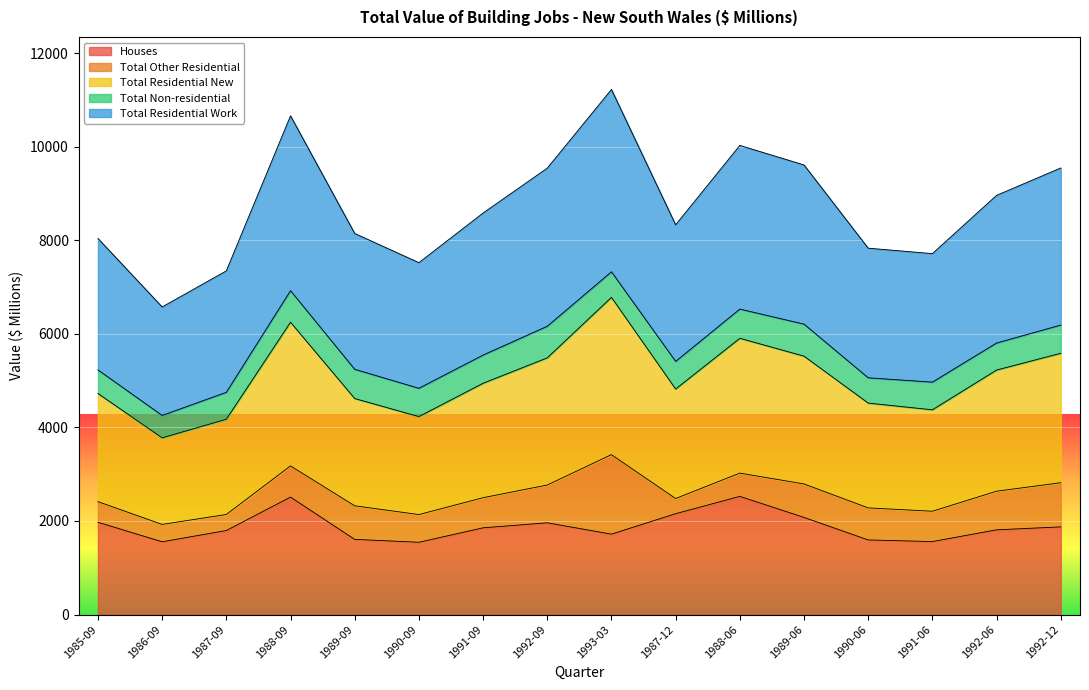

What is the label of the 8th point from the right?

1993-03